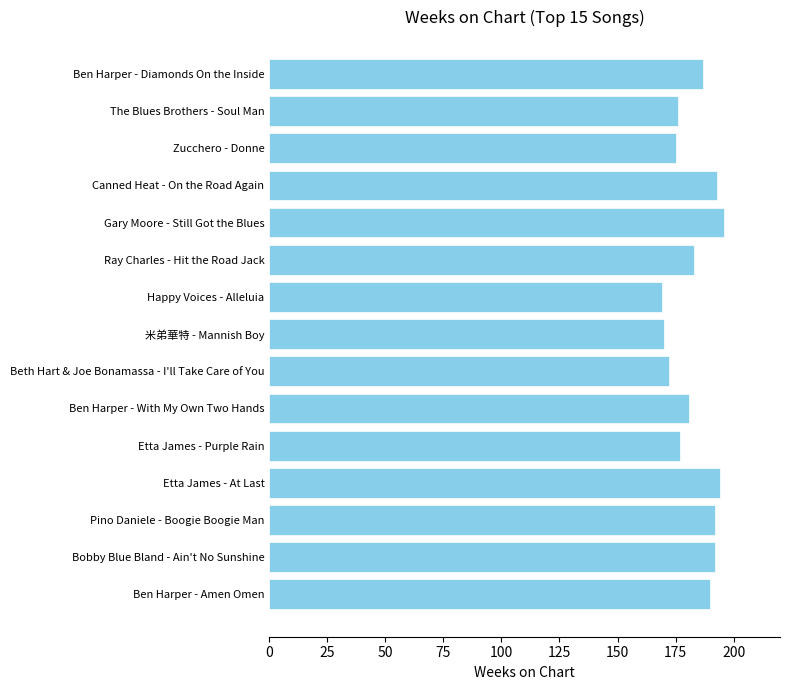

What is the label of the 15th bar from the bottom?

Ben Harper - Diamonds On the Inside